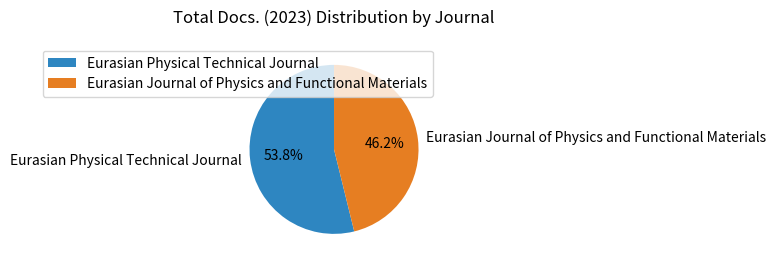

The Eurasian Physical Technical Journal slice represents 44% of the pie. True or false?

False